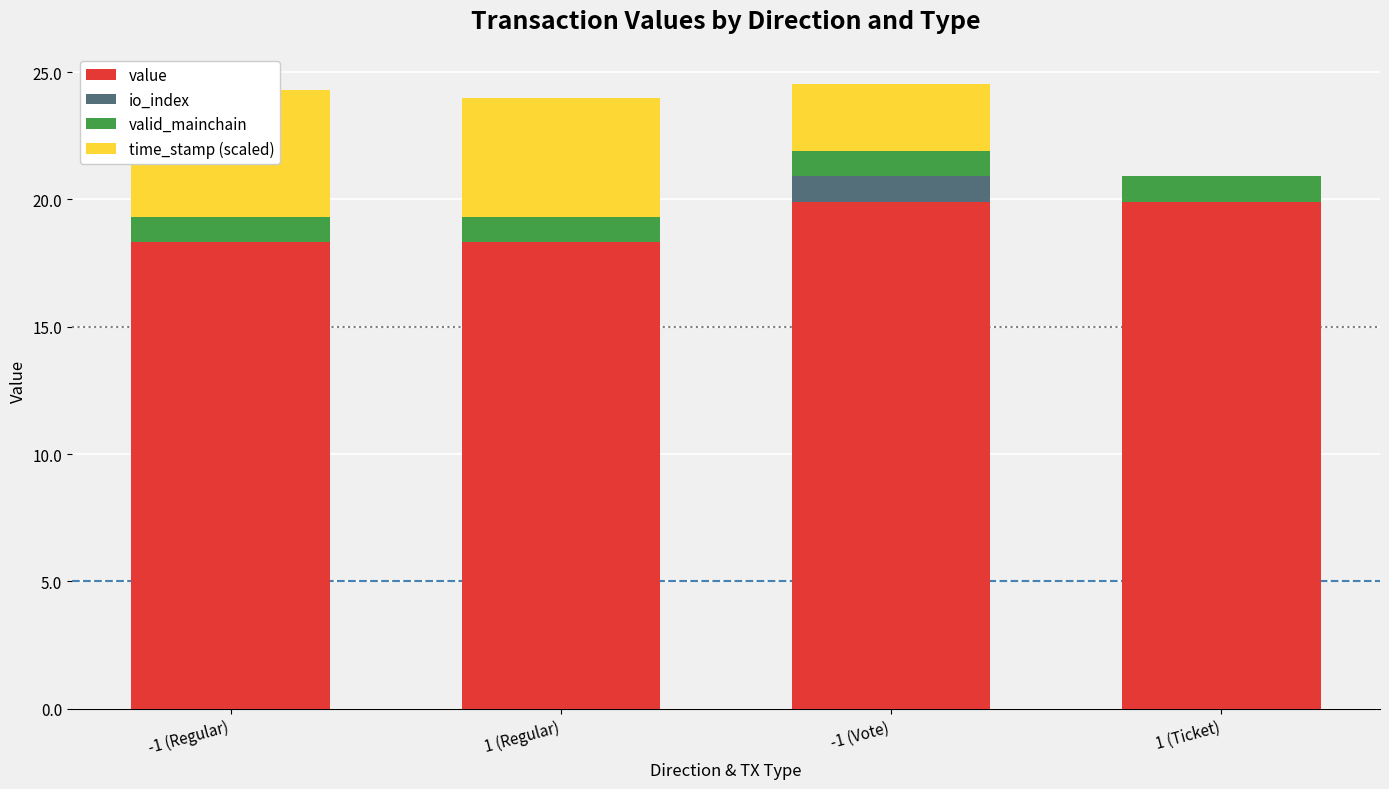

Rank the series at -1 (Regular) from lowest to highest value.

io_index, valid_mainchain, time_stamp (scaled), value